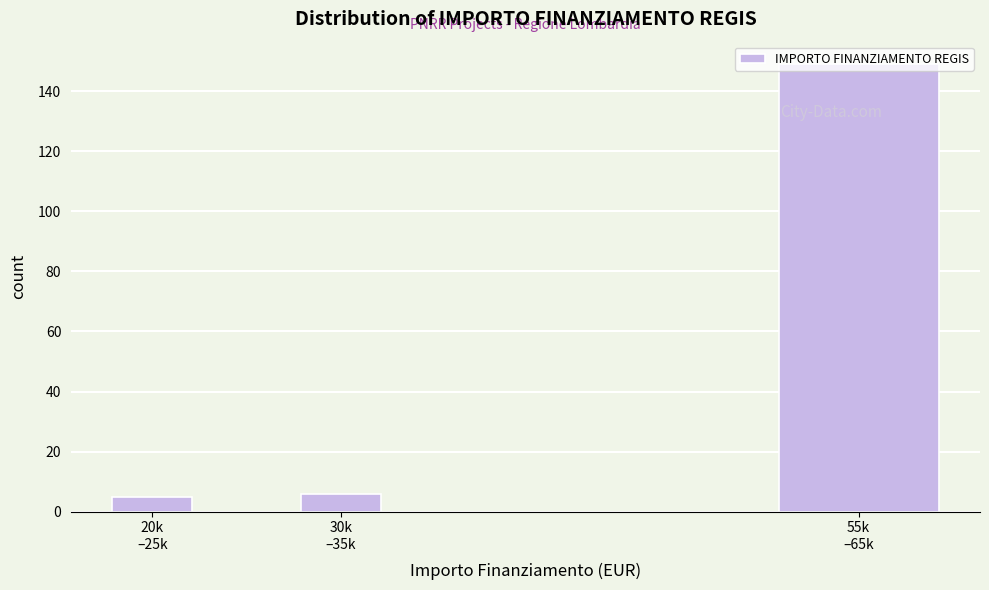

What is the value of the 3rd bar from the left?

149